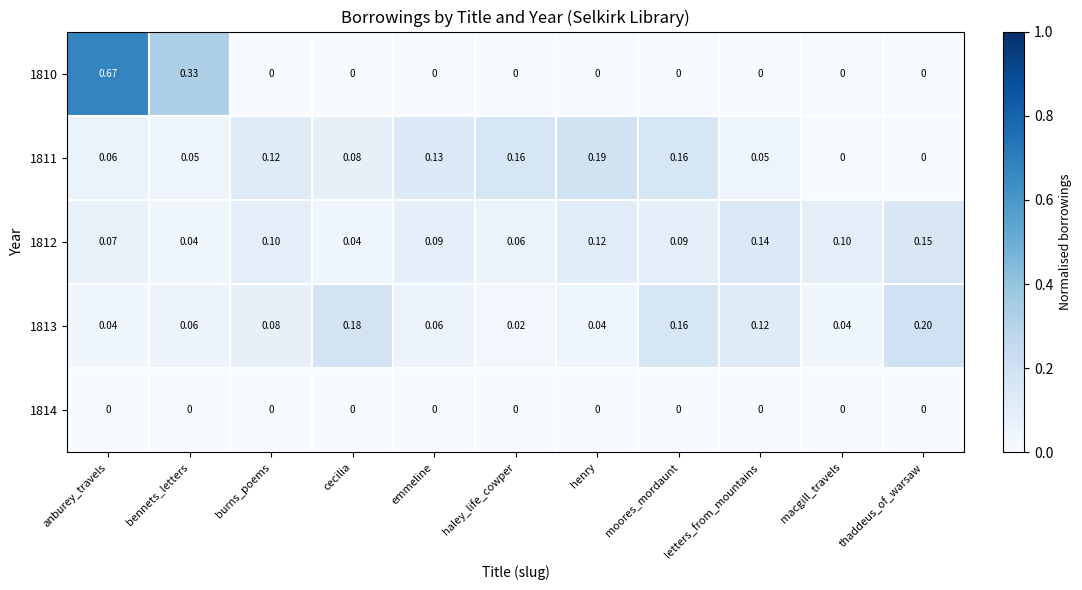

At which category is the sum across all series the highest?

anburey_travels